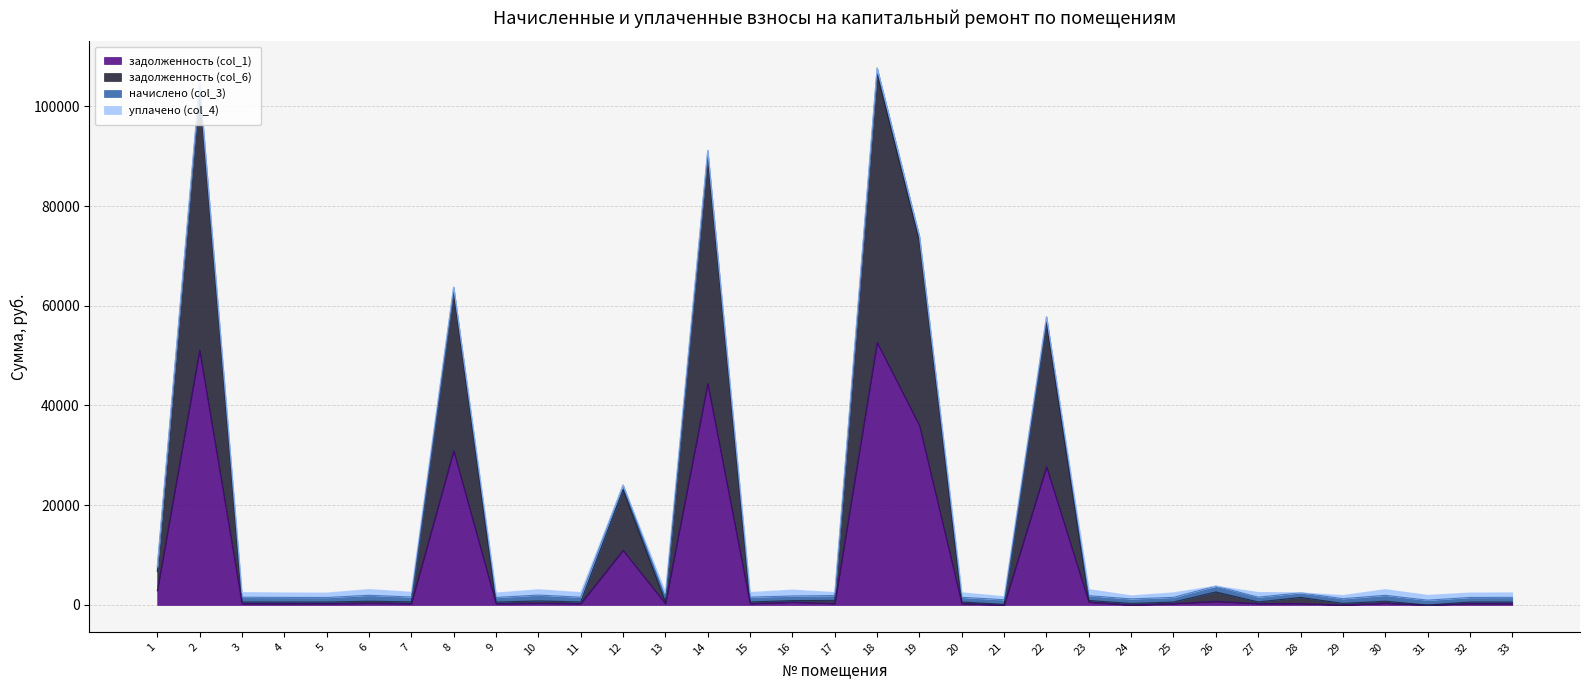

The value of задолженность (col_1) at 22 is 27736.8. True or false?

True